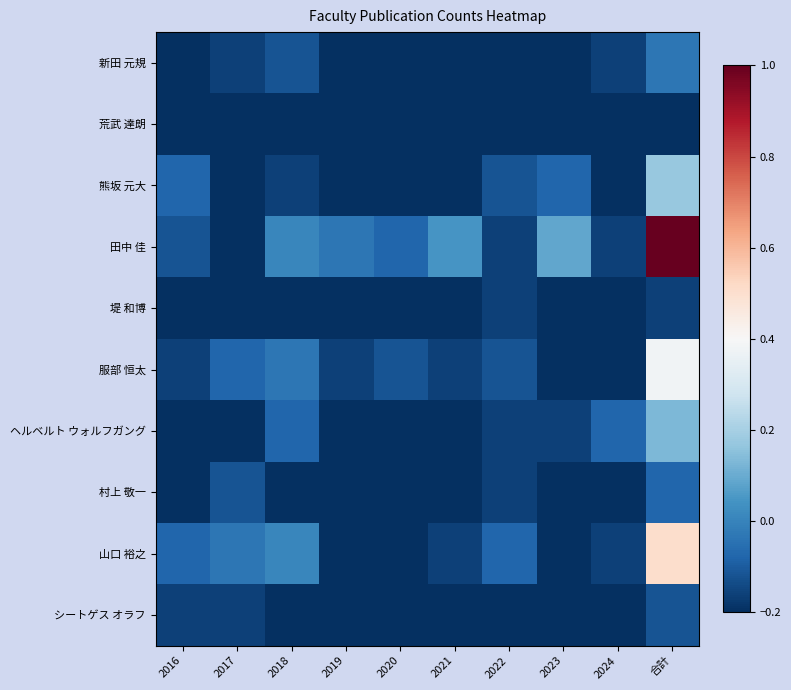

At how many categories does at least one series exceed 0?

4